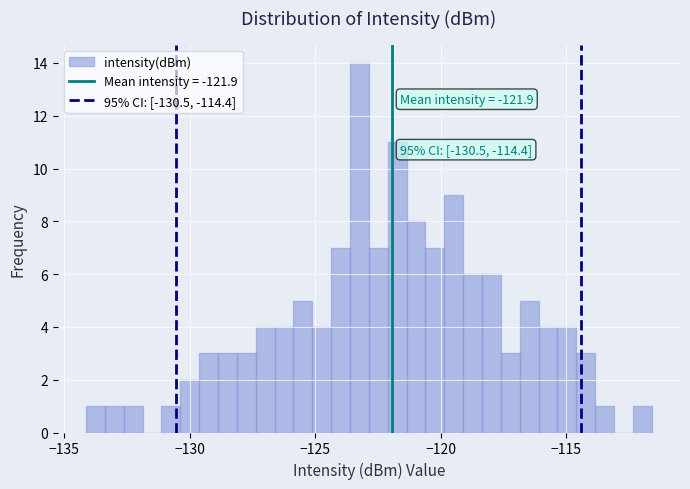

Read against the x-axis, roughly where is the centre of the tallest bar?

-123.0